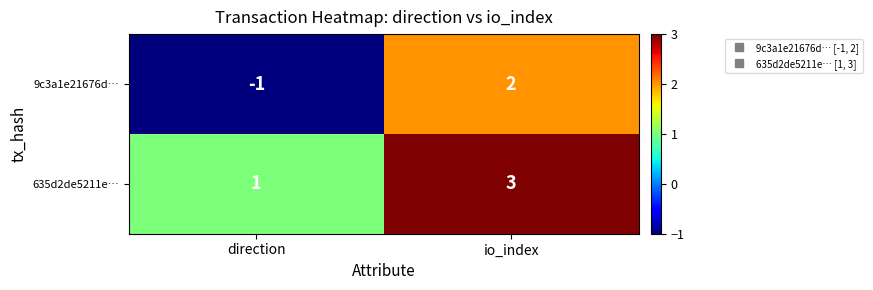

Which series changed the most between direction and io_index?

9c3a1e21676d…